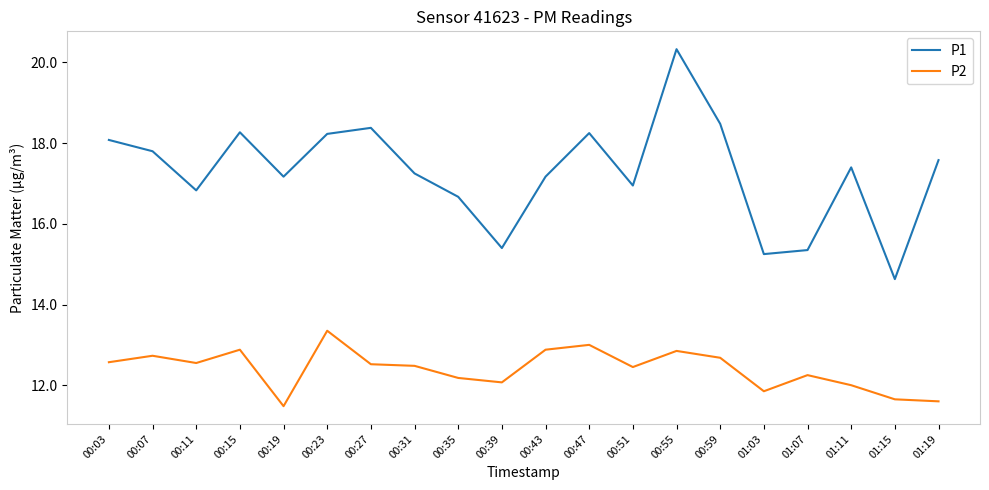

Which series has the largest total across all categories?

P1